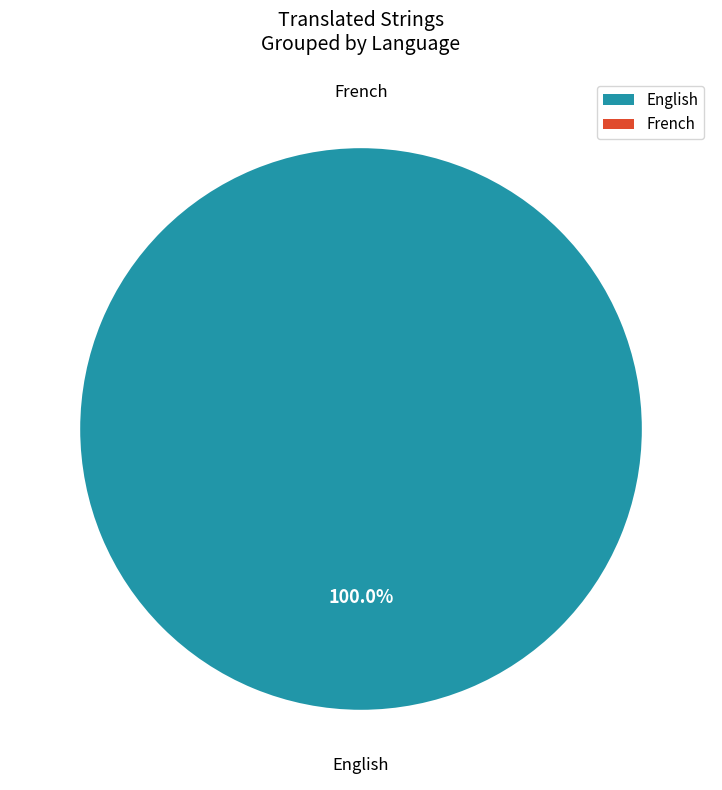

How many slices are in this pie chart?

2